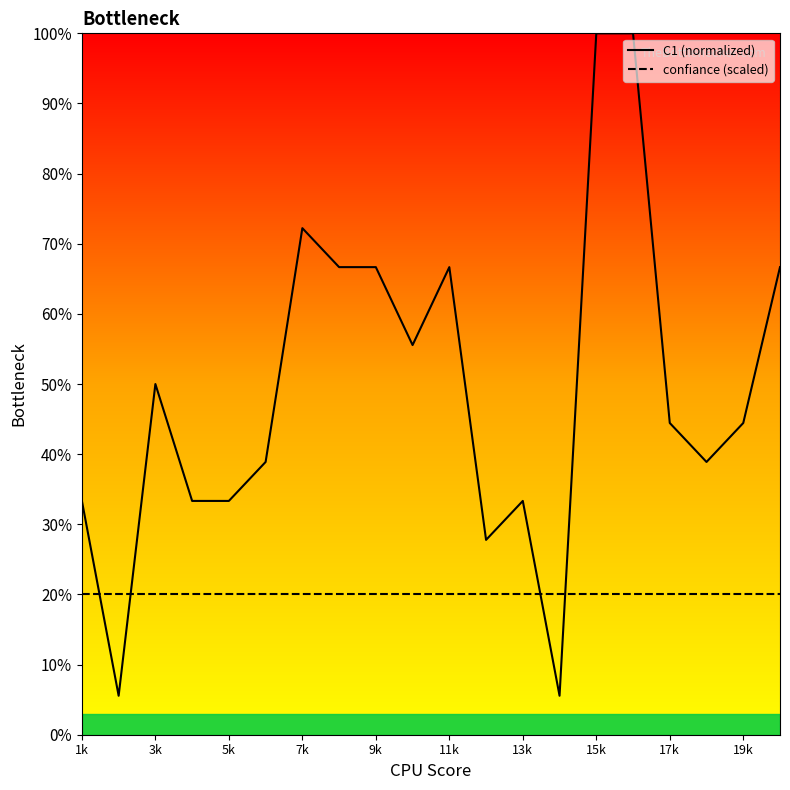

At how many categories does at least one series exceed 78?

2